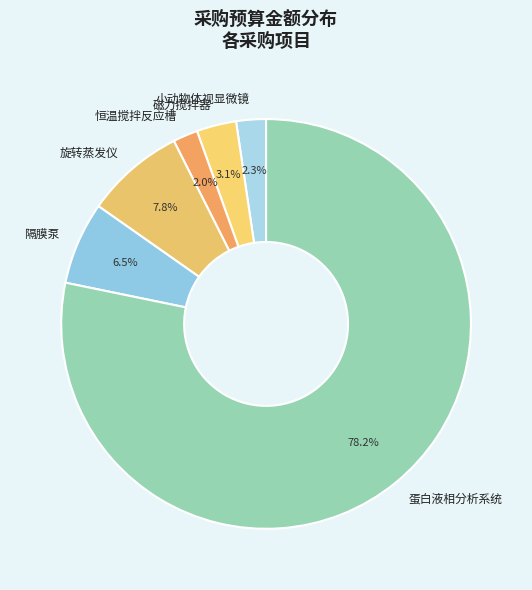

Combined, do 蛋白液相分析系统 and 旋转蒸发仪 account for over 50%?

Yes